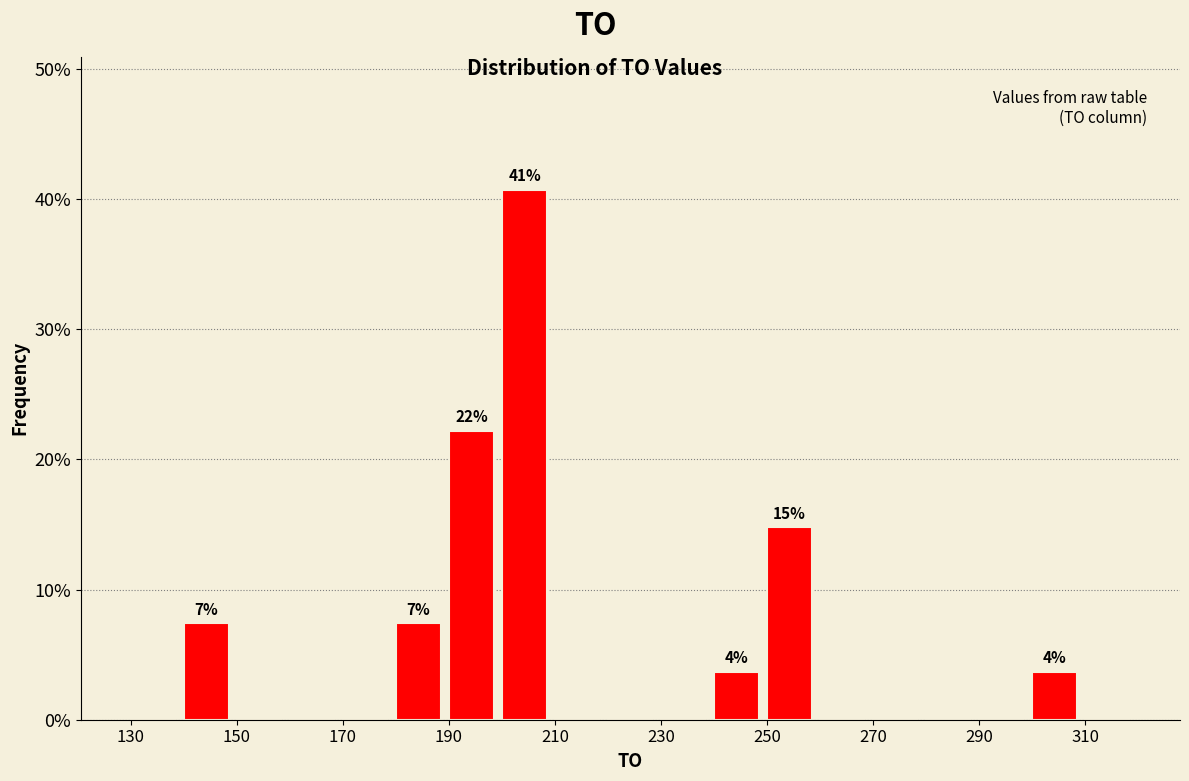

Over which range of the x-axis is the bar tallest?

200 to 210